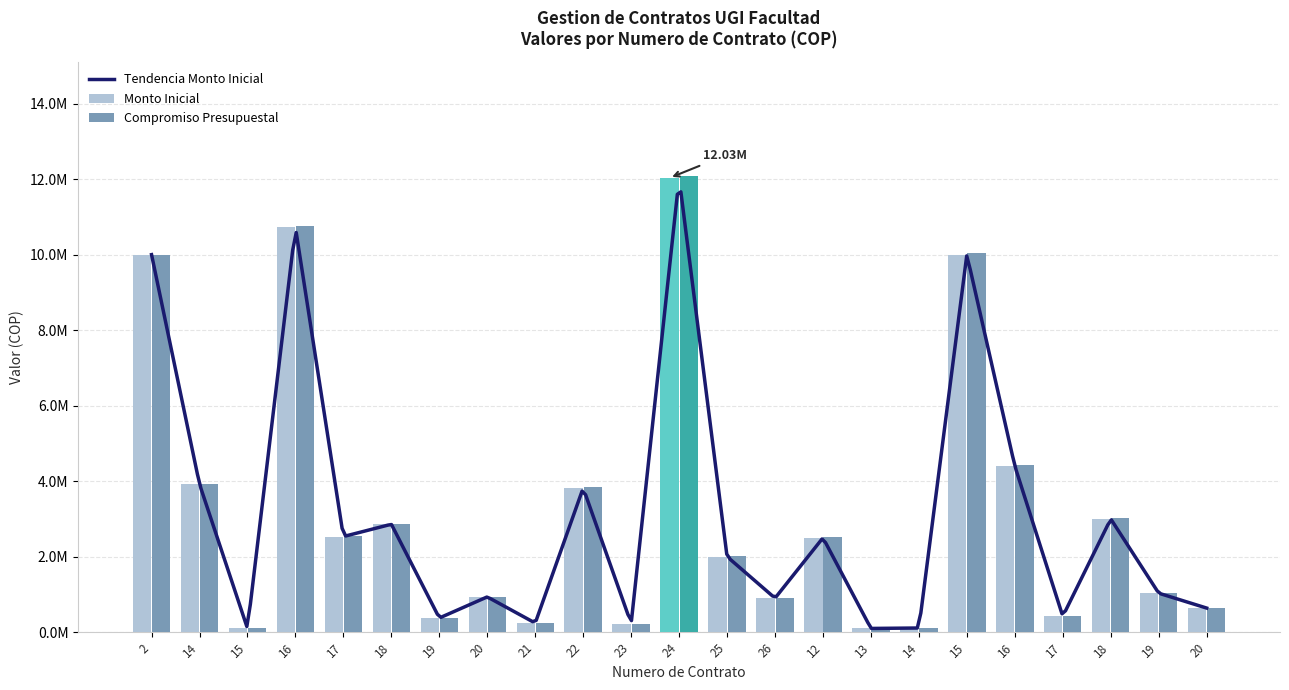

Reading right to left, transcribe all the data shown in this chart.

Monto Inicial: 20=638000	19=1032400	18=3000000	17=420000	16=4400000	15=10000000	14=110200	13=98600	12=2500000	26=900740	25=2001000	24=12032000	23=227281	22=3819822	21=240836	20=934424	19=374622	18=2858760	17=2532280	16=10722866	15=98600	14=3920000	2=10000000
Compromiso Presupuestal: 20=640552	19=1036530	18=3012000	17=421680	16=4417600	15=10040000	14=110641	13=98994	12=2510000	26=904344	25=2009004	24=12080128	23=228190	22=3835101	21=241799	20=938162	19=376120	18=2870196	17=2545140	16=10765757	15=98994	14=3935680	2=10000000